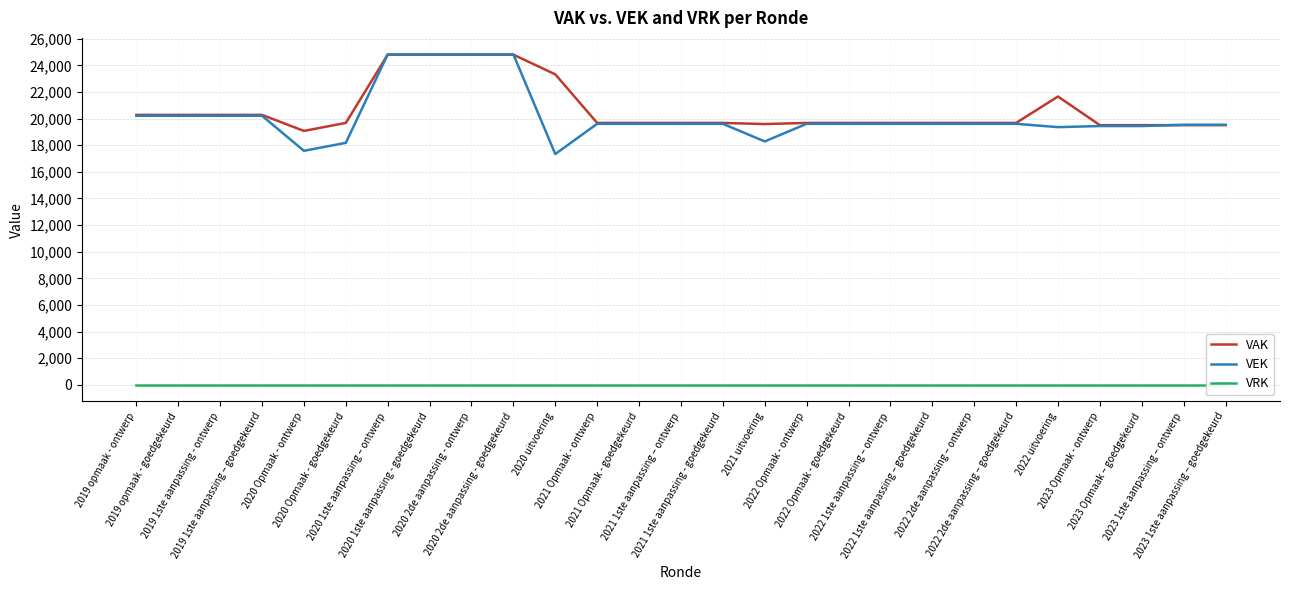

Which category has the lowest value in the VAK series?

2020 Opmaak - ontwerp